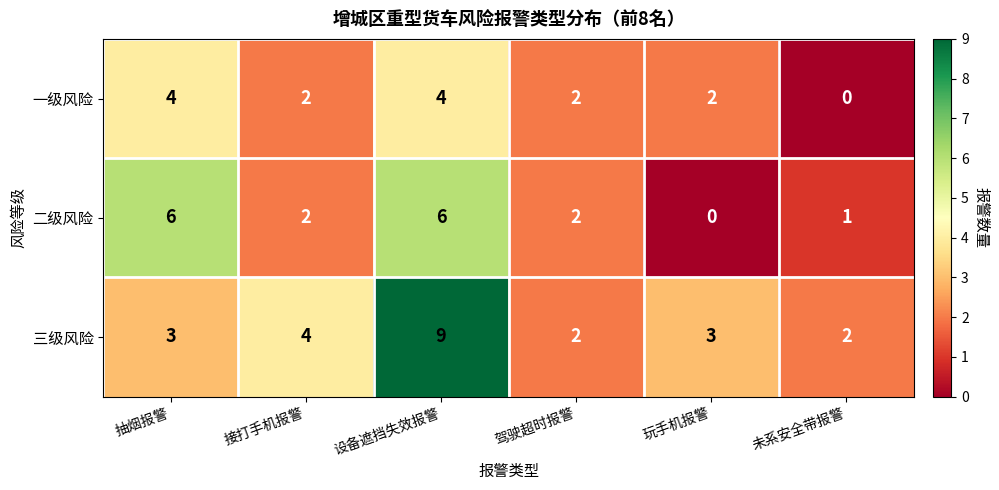

What is the average value of the 三级风险 series?

4